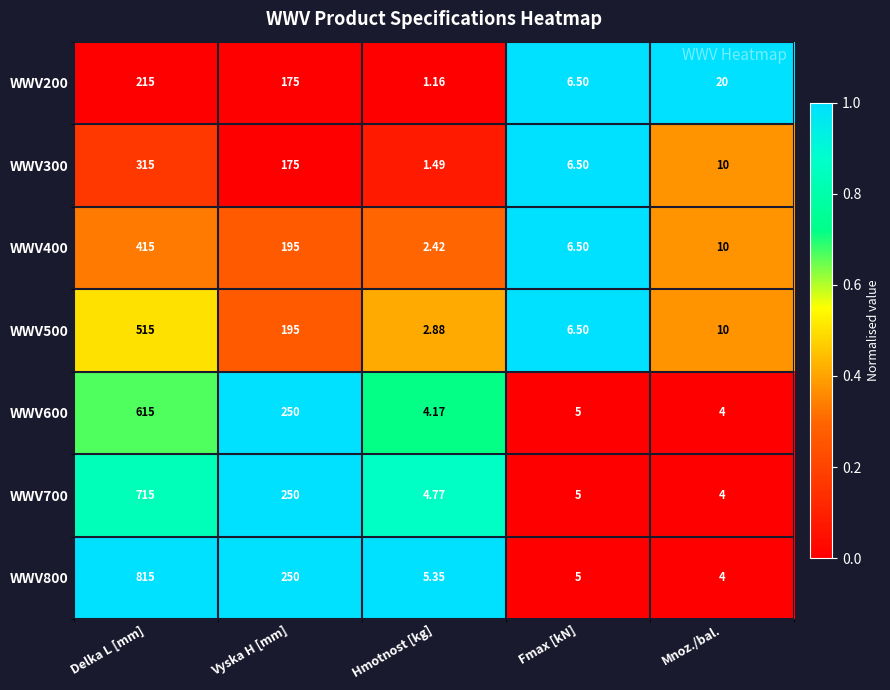

Is the value of WWV800 at Mnoz./bal. greater than the value of WWV400 at Mnoz./bal.?

No